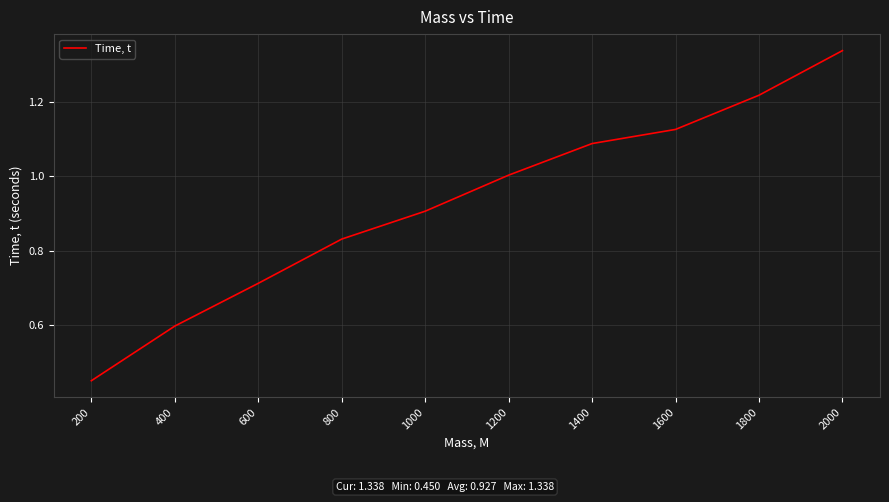

Which label corresponds to the smallest value in the chart?

200